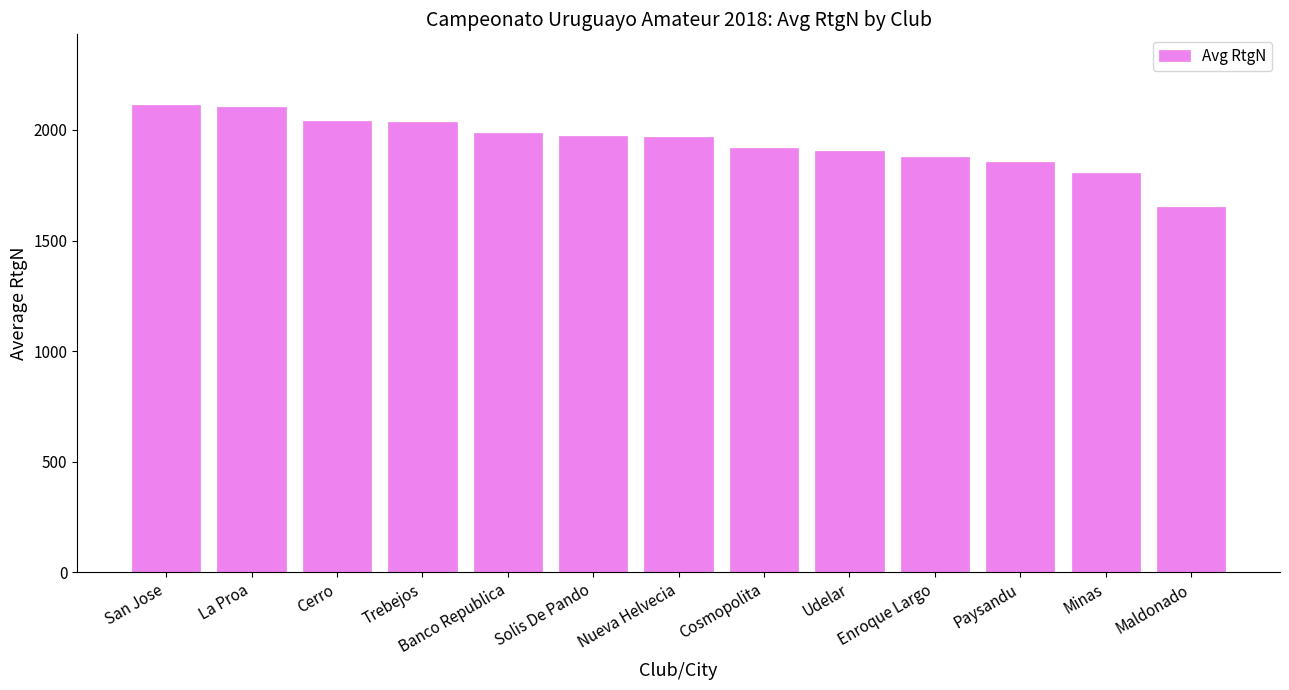

Read the value at Udelar.

1905